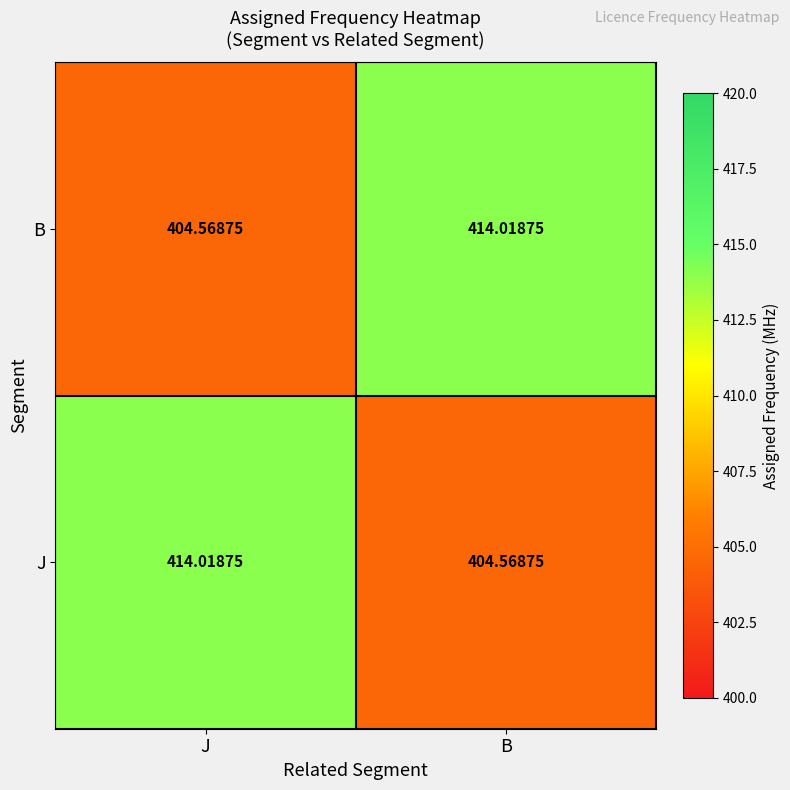

List the labels in order of B value, smallest first.

J, B